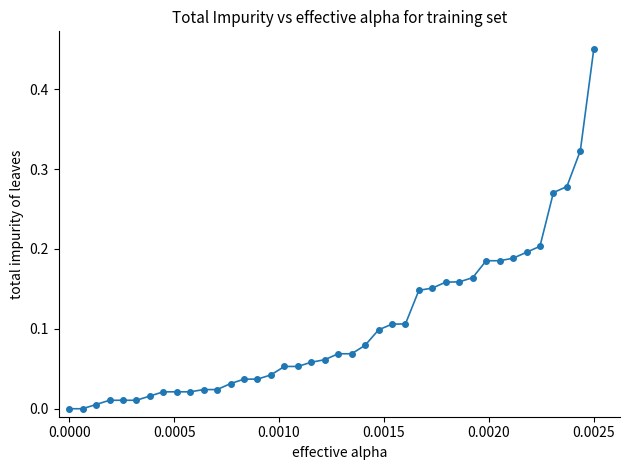

What is the sum of all values?

4.1